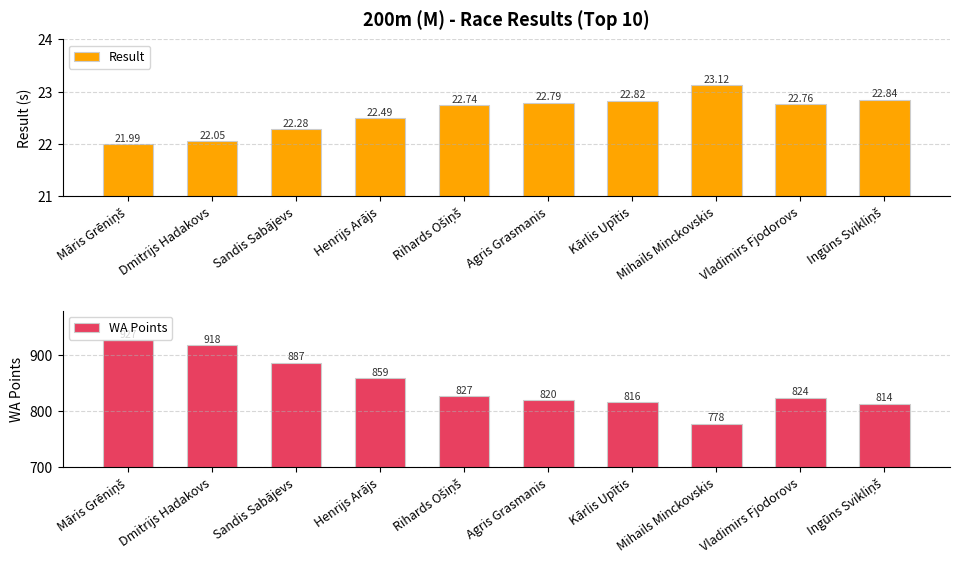

What is the minimum value for Result?

22.0